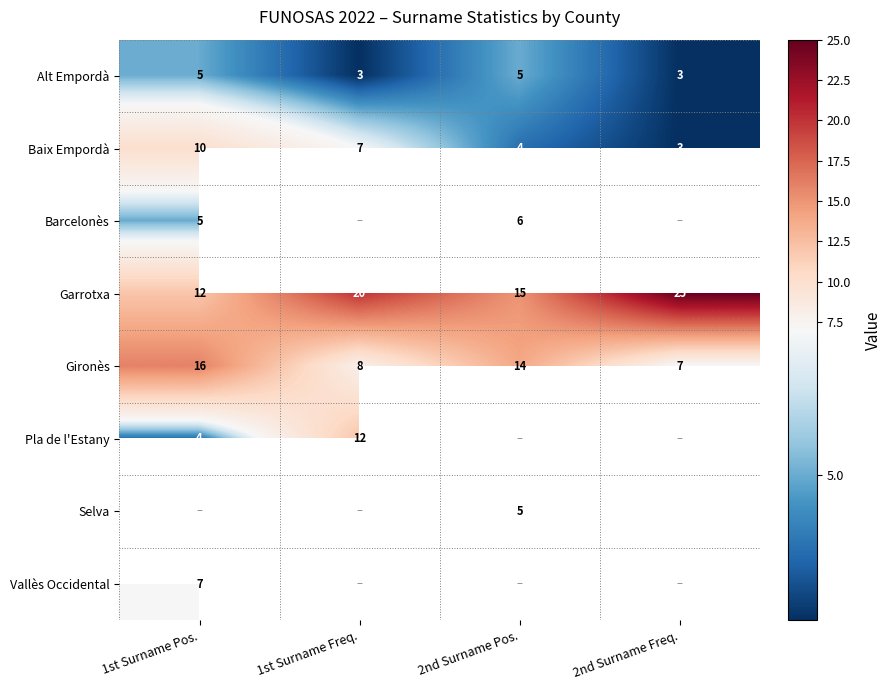

Rank the categories by Gironès value from lowest to highest.

2nd Surname Freq., 1st Surname Freq., 2nd Surname Pos., 1st Surname Pos.